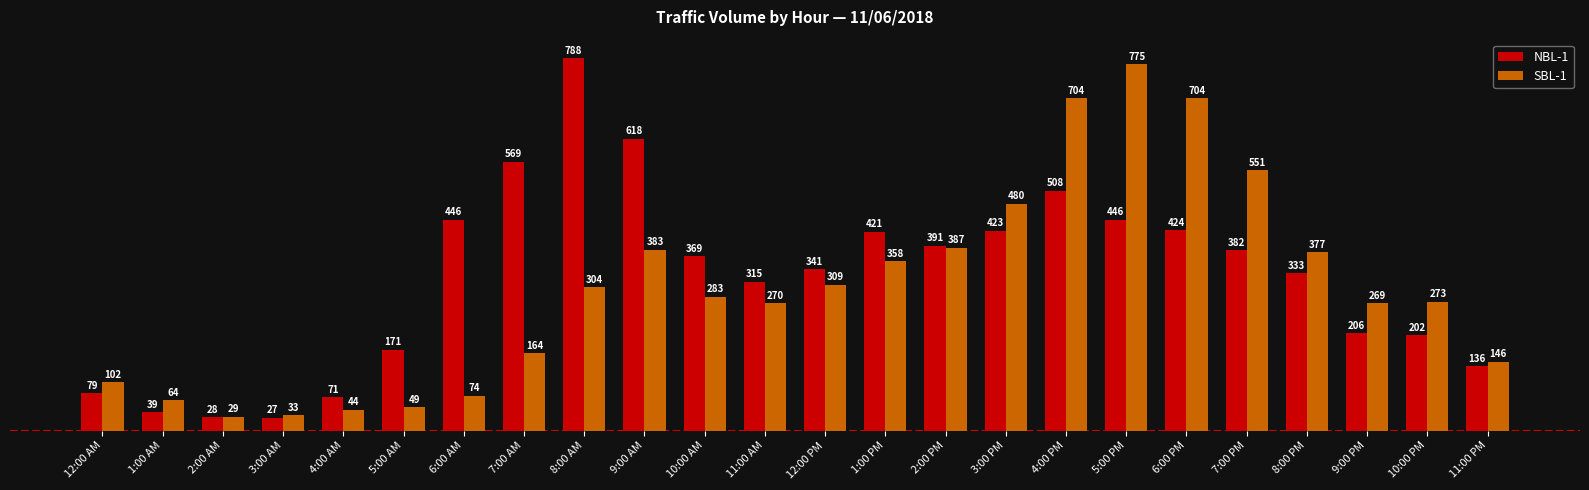

What is the label of the 17th bar from the left?

4:00 PM